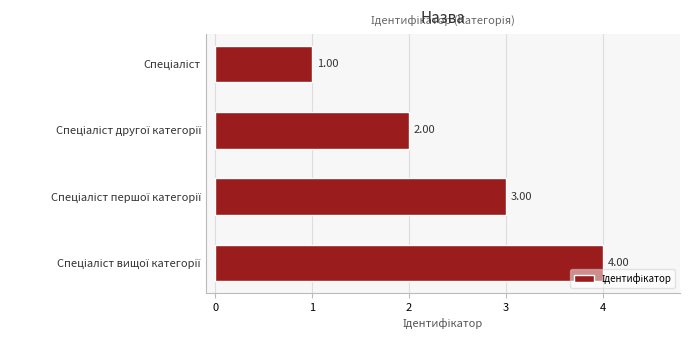

What is the difference between the maximum and minimum values?

3